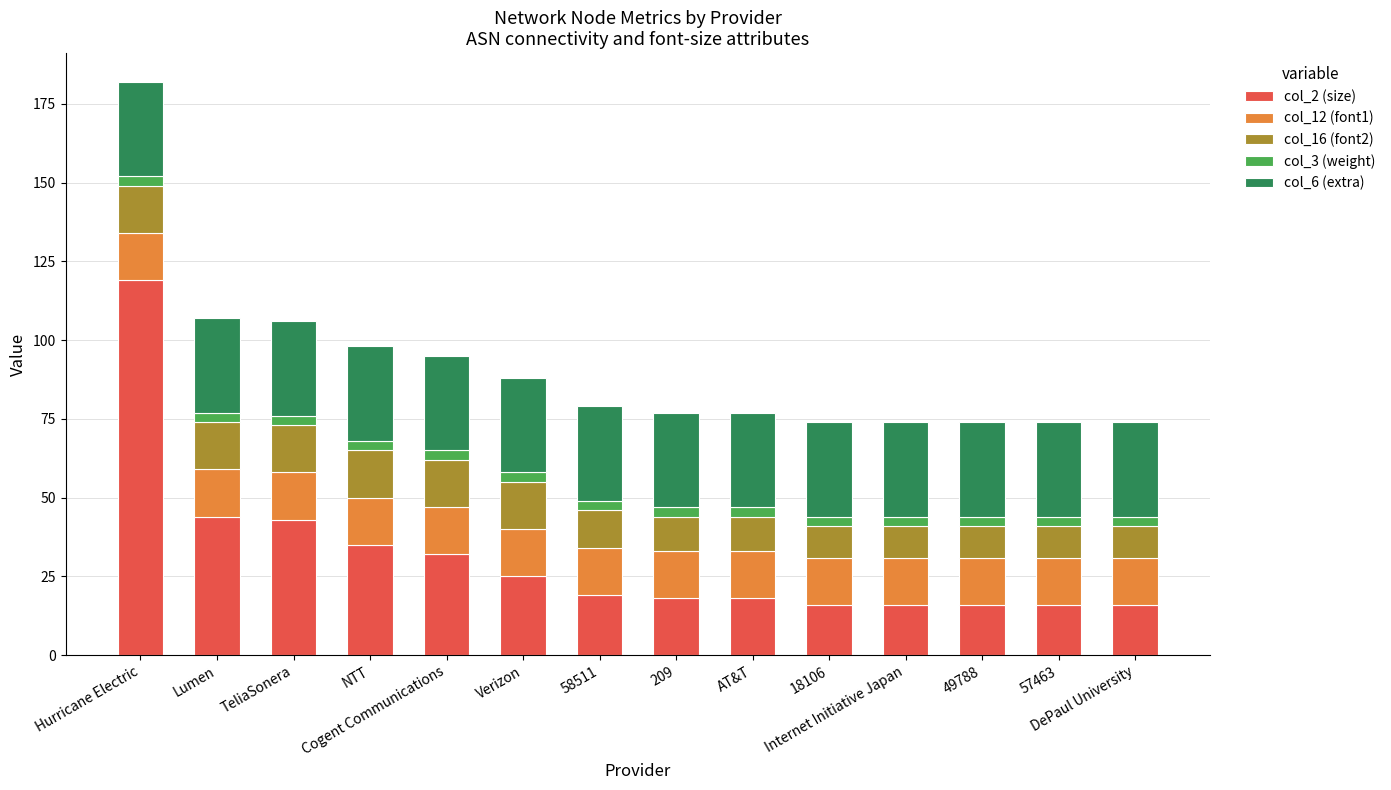

What are all the series names shown in the legend?

col_2 (size), col_12 (font1), col_16 (font2), col_3 (weight), col_6 (extra)